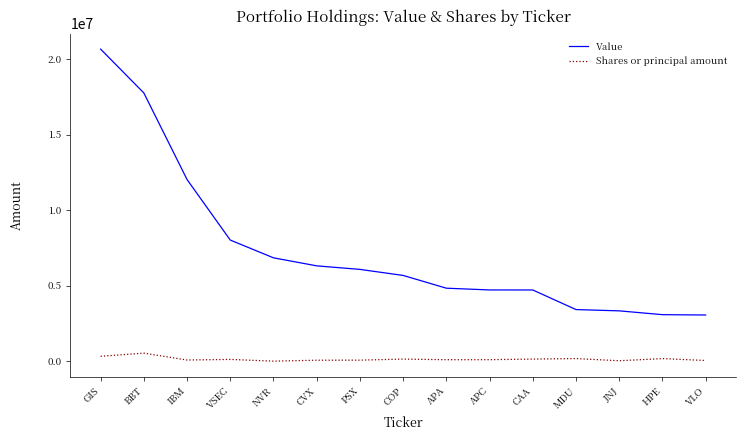

True or false: Shares or principal amount and Value intersect in this chart.

False